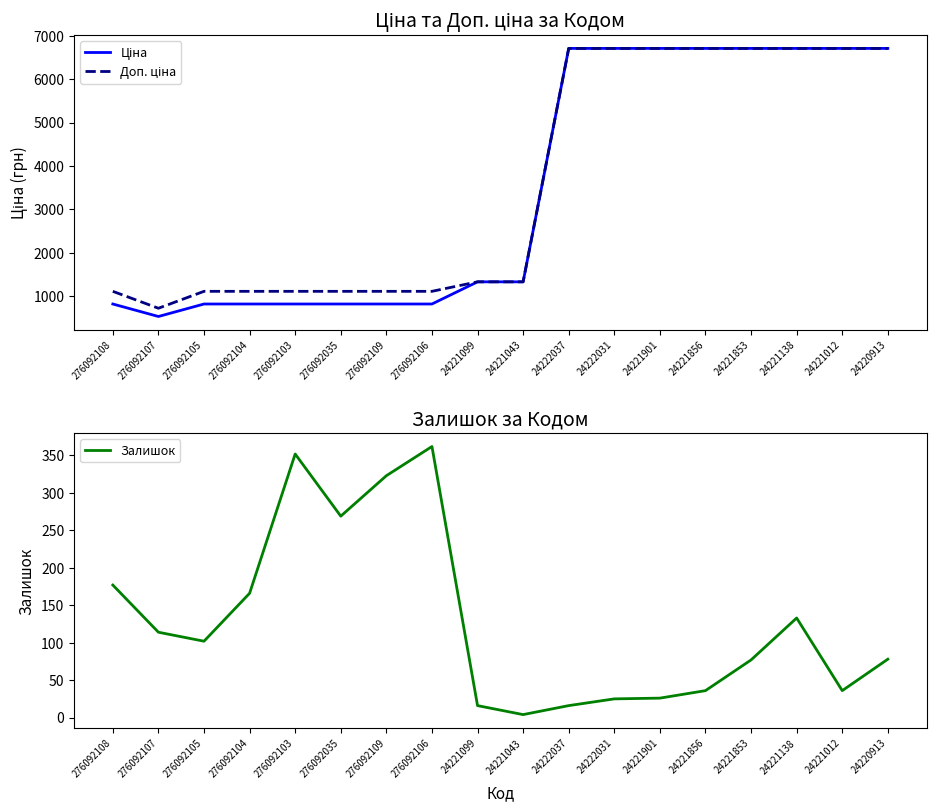

Which series has the largest total across all categories?

Доп. ціна